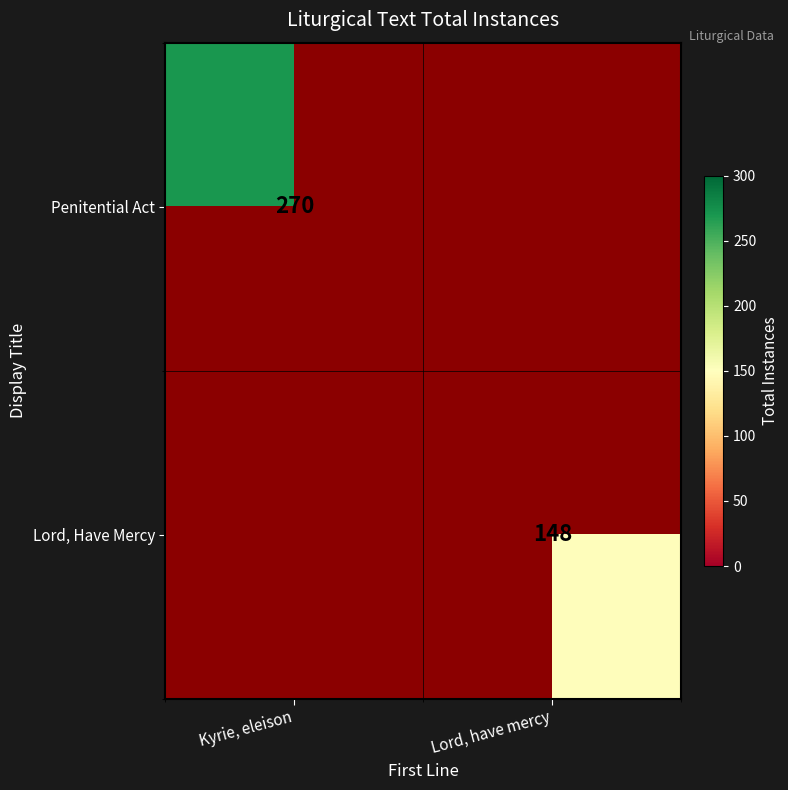

True or false: Lord, Have Mercy has a value of 228 at Lord, have mercy.

False